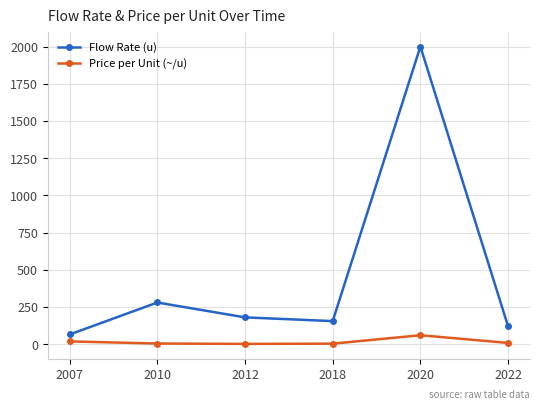

What is the sum of all Price per Unit (~/u) values?

96.3